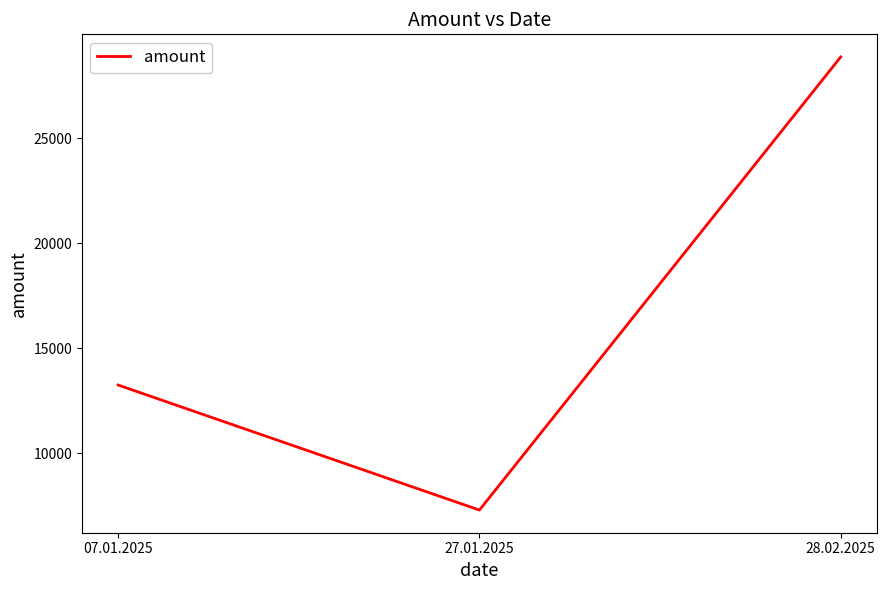

At which category does the chart reach its peak across all series?

28.02.2025